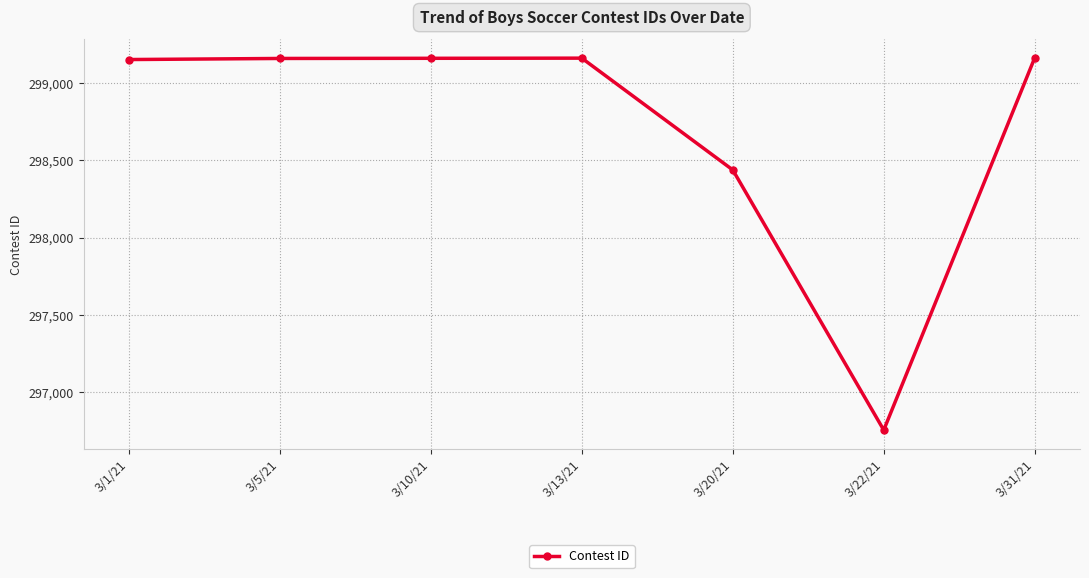

What value does the data have at 3/31/21?

299161